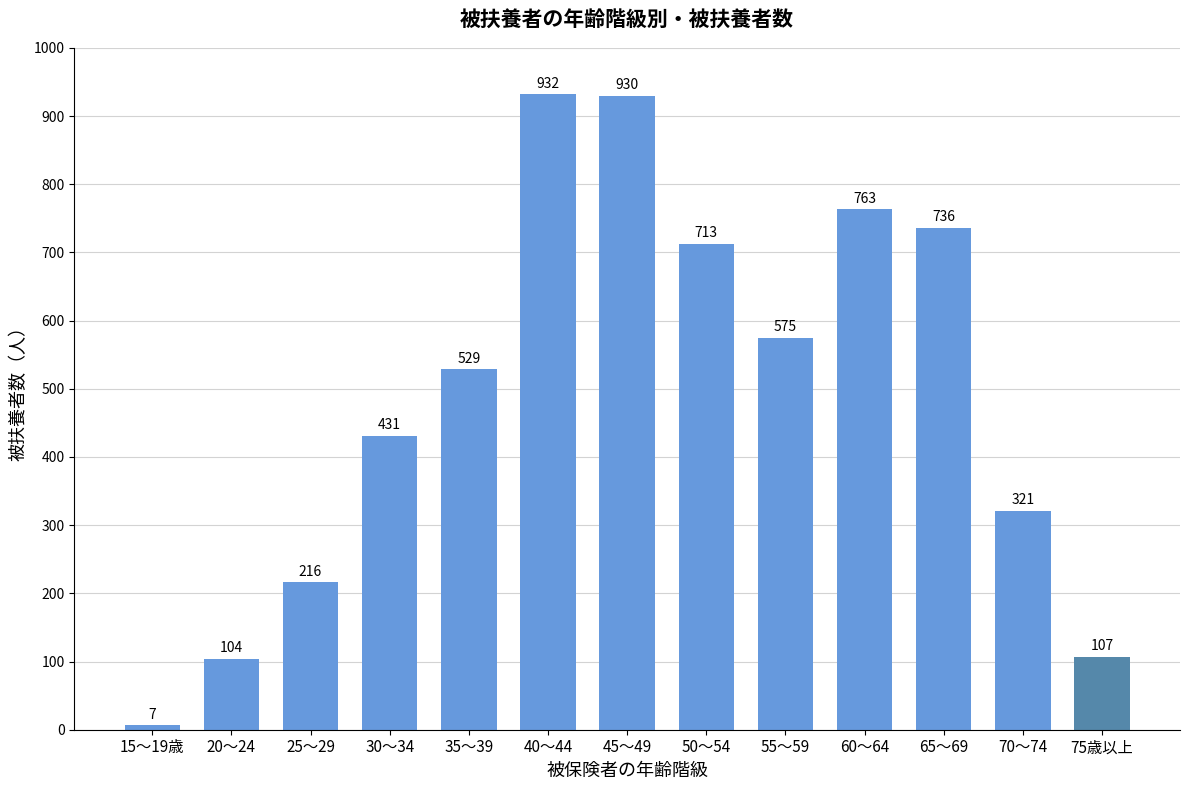

Reading right to left, transcribe all the data shown in this chart.

107	321	736	763	575	713	930	932	529	431	216	104	7